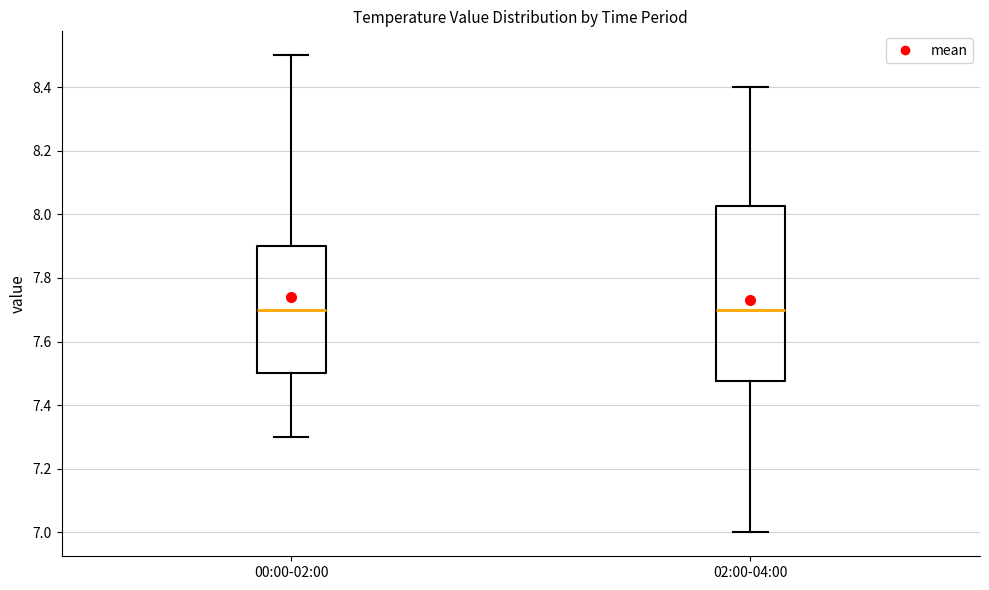

Where is the lower edge of the box for 02:00-04:00 on the y-axis? The values are not printed on the chart, so give them approximately, as read against the axis.

7.48